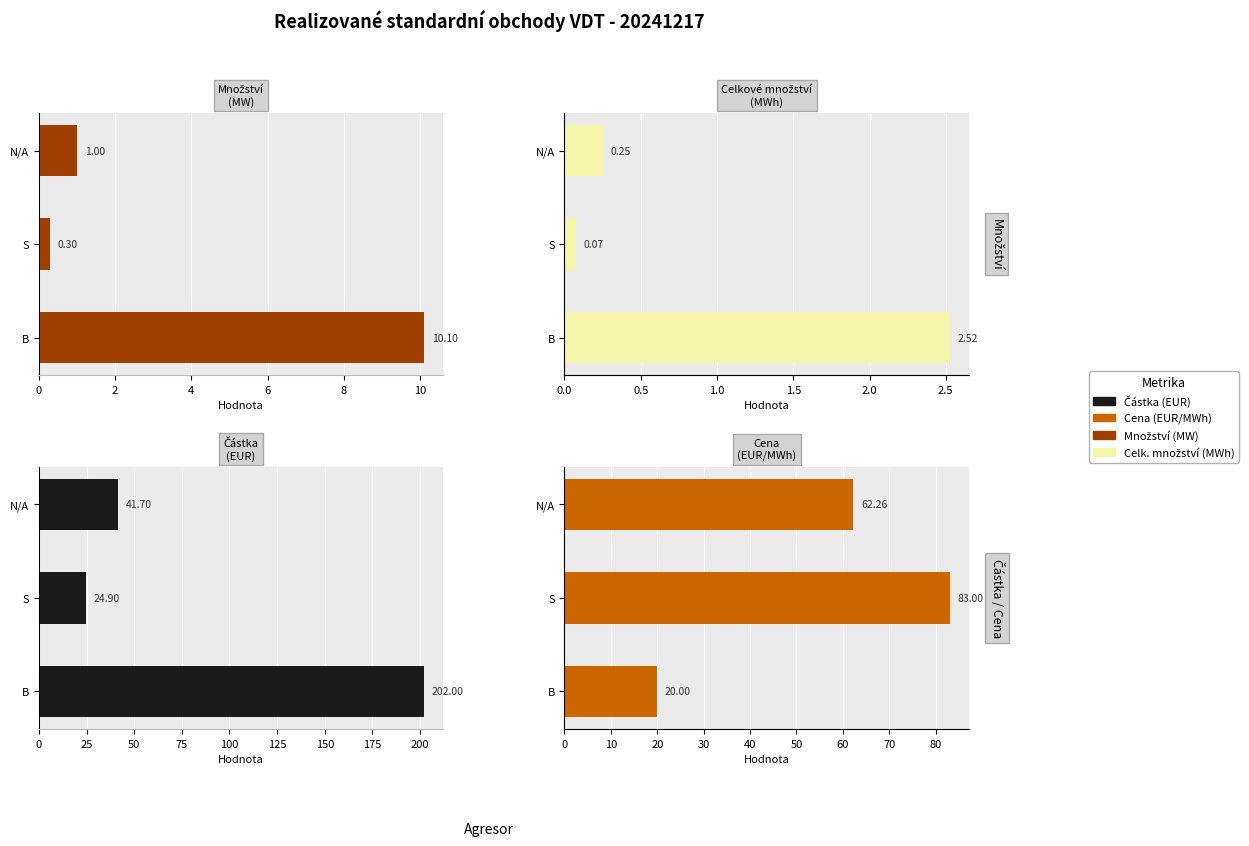

How many bars are there in each group?

4